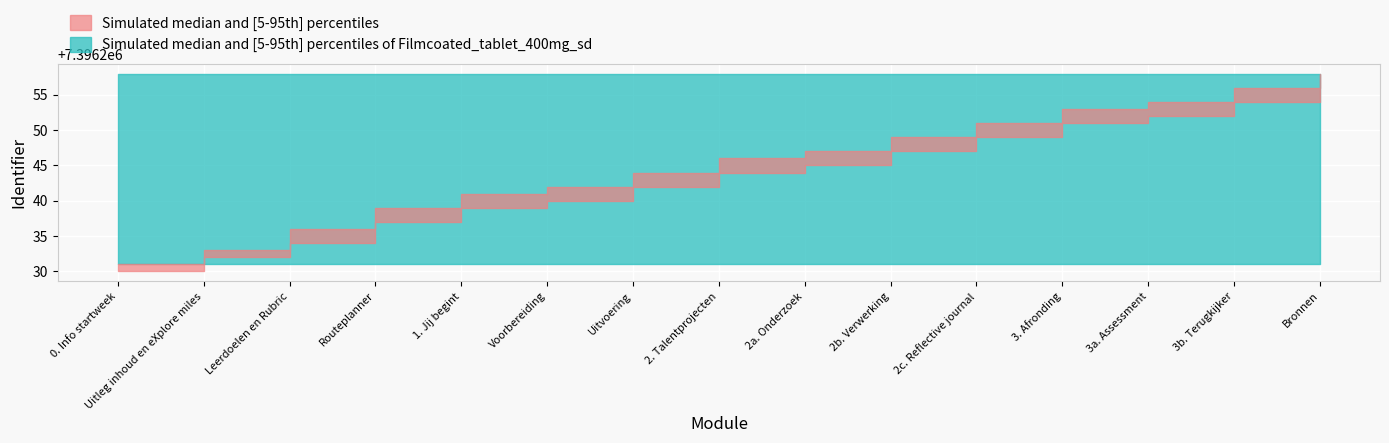

Between which two adjacent categories do Identifier_lower and Reference_lower first intersect?

0. Info startweek and Uitleg inhoud en eXplore miles